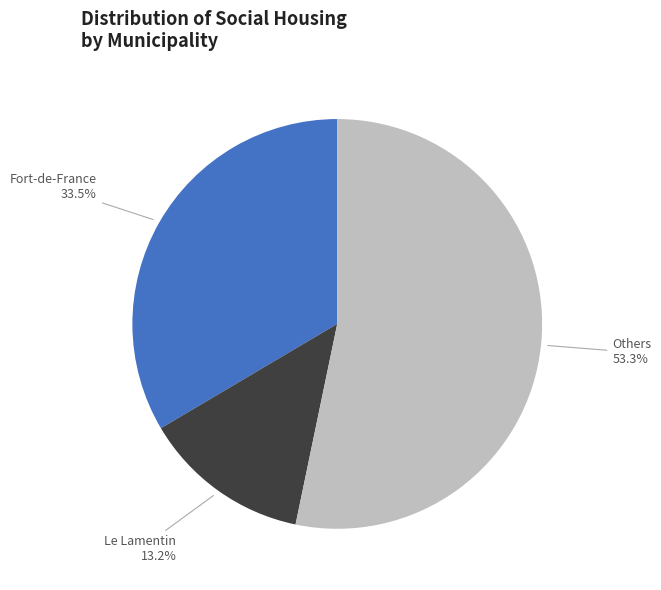

Is there a majority slice in this chart?

Yes